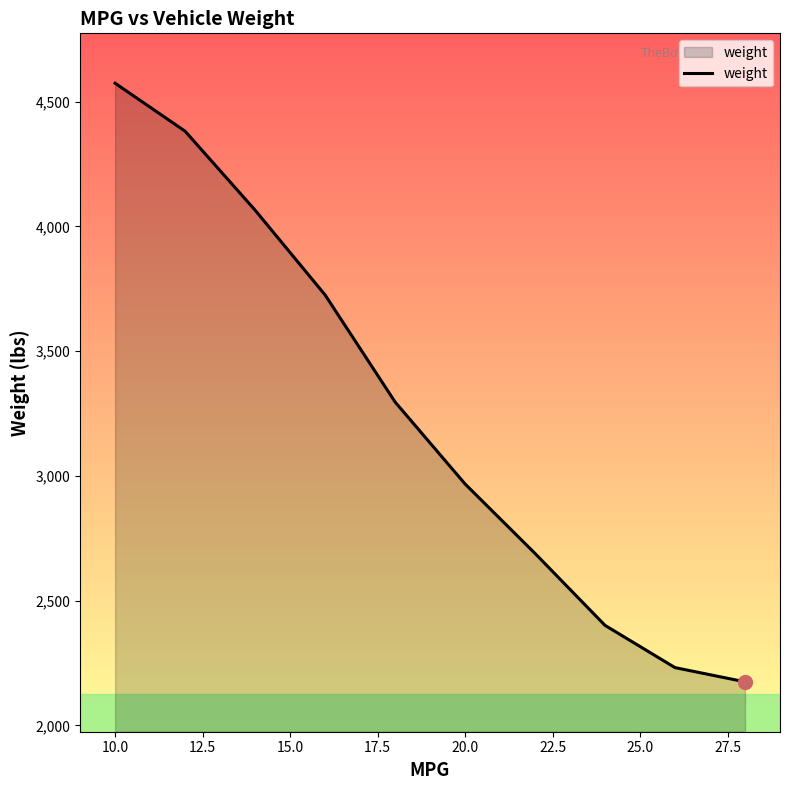

What is the maximum value shown in the chart?

4574.3